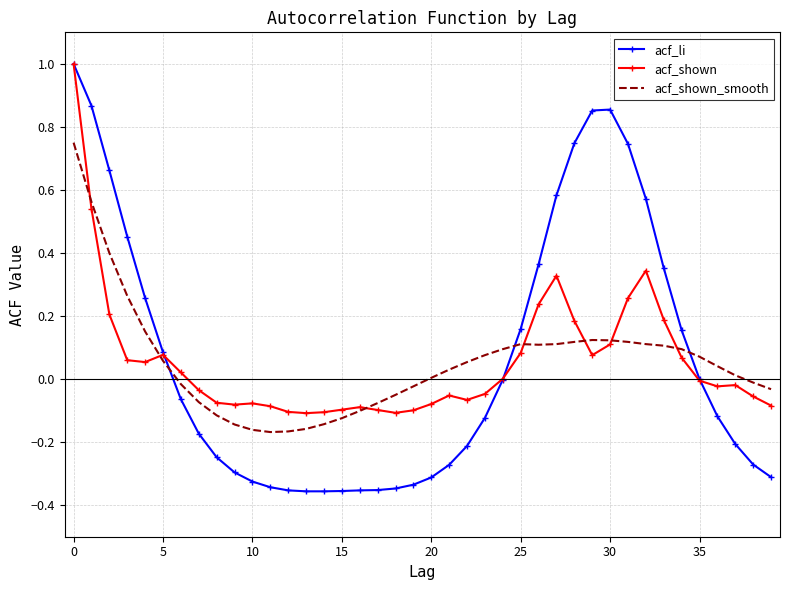

What is the greatest value displayed?

1.0